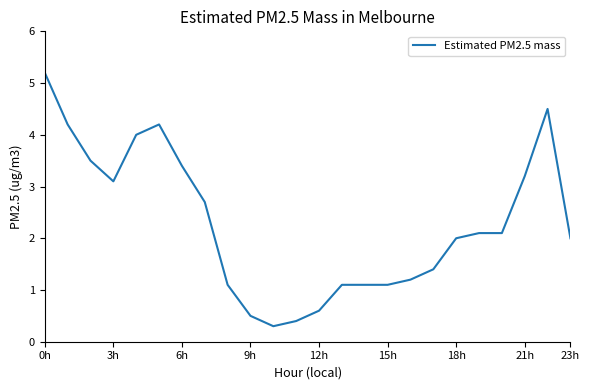

What is the difference between the maximum and minimum values?

4.9